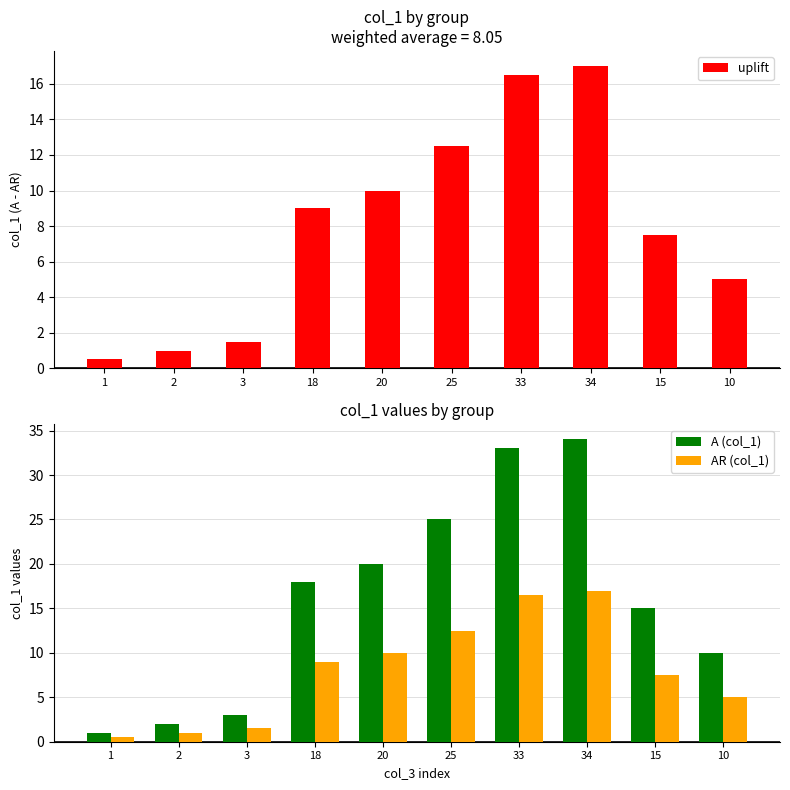

At which label is A (col_1) closest to 17?

18